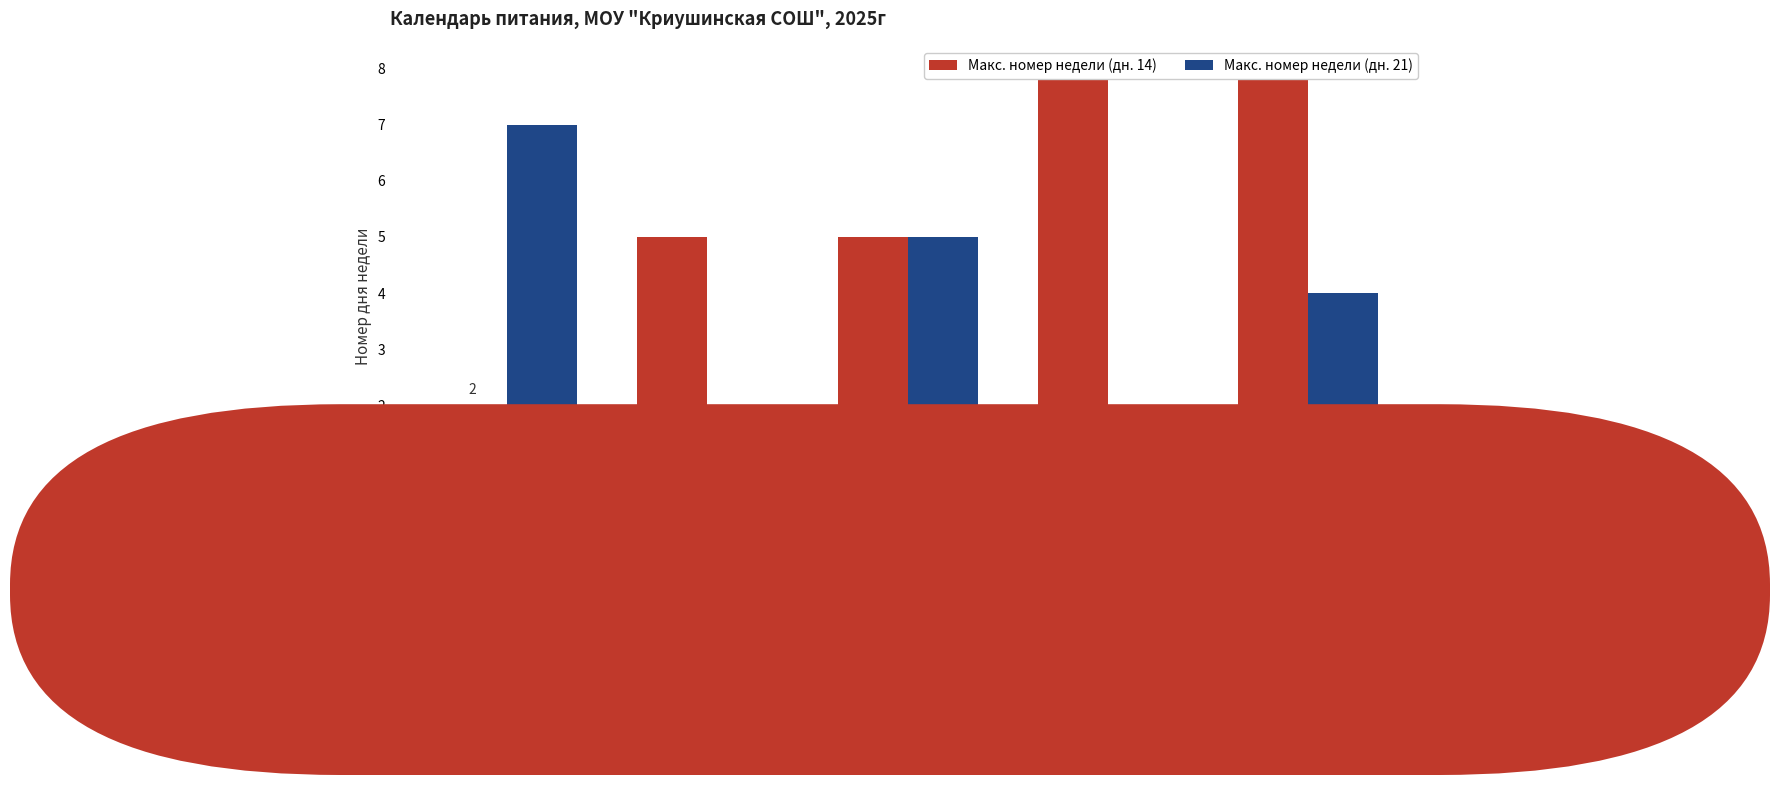

At which label is Макс. номер недели (дн. 14) closest to 5?

февраль